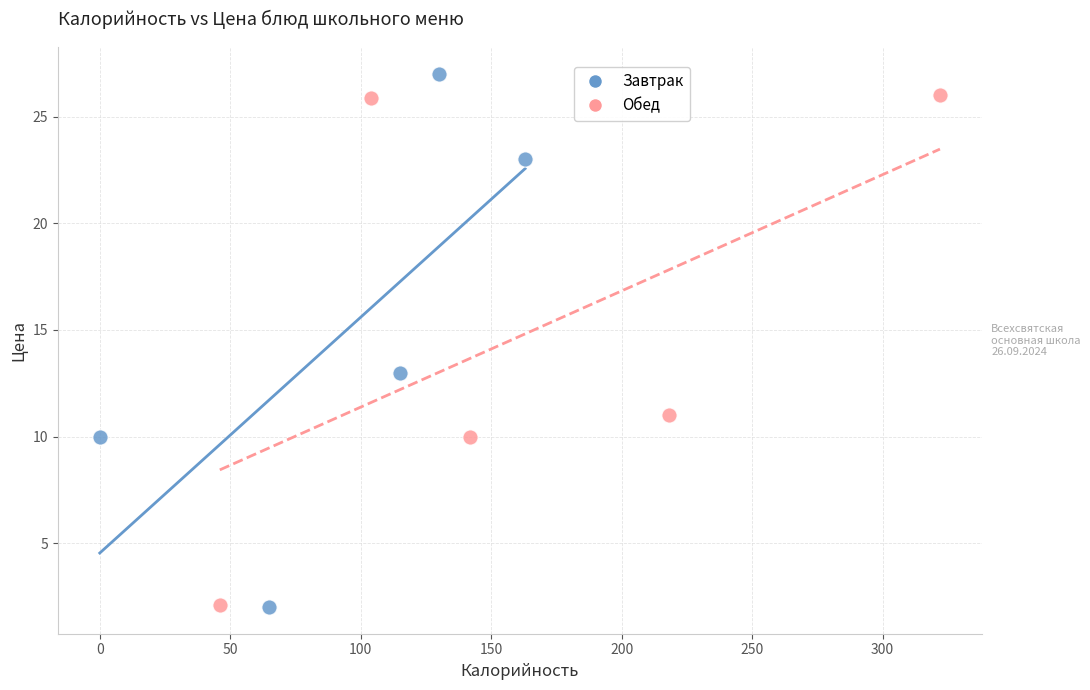

Which series has the largest Y range (max minus min)?

Завтрак